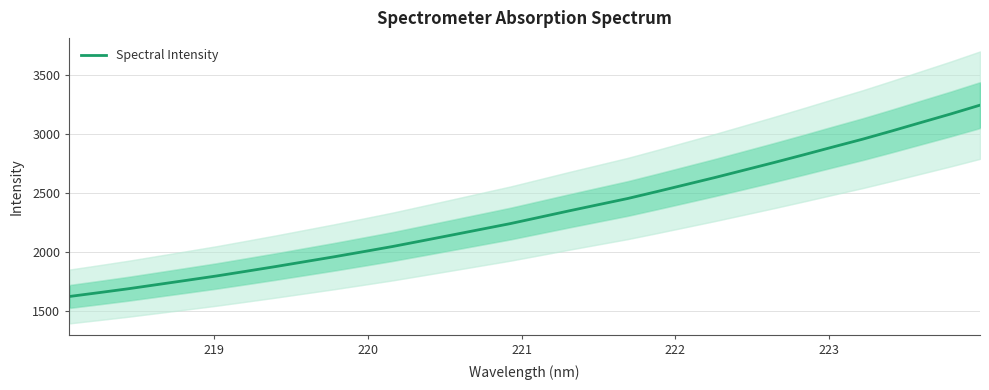

What is the minimum value shown in the chart?

1623.3